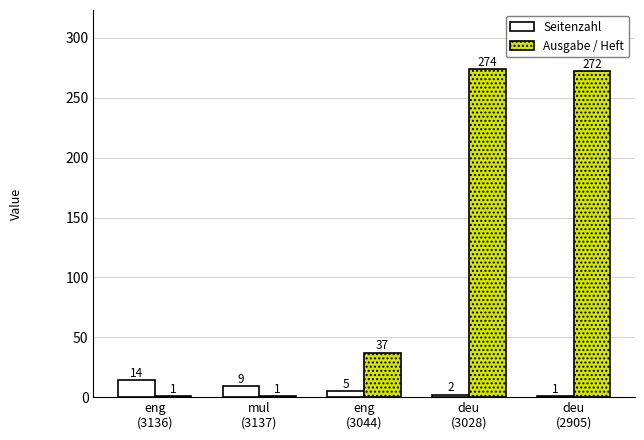

List the series in order of their peak value, highest first.

Ausgabe / Heft, Seitenzahl